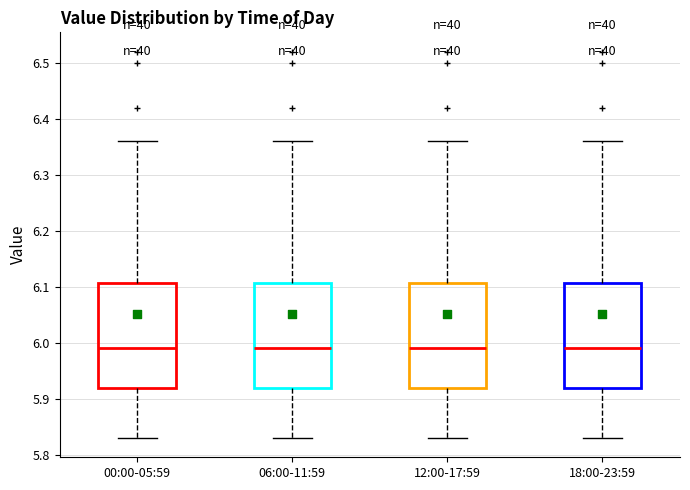

Where does the upper whisker of the box for 12:00-17:59 end on the y-axis? The values are not printed on the chart, so give them approximately, as read against the axis.

6.36